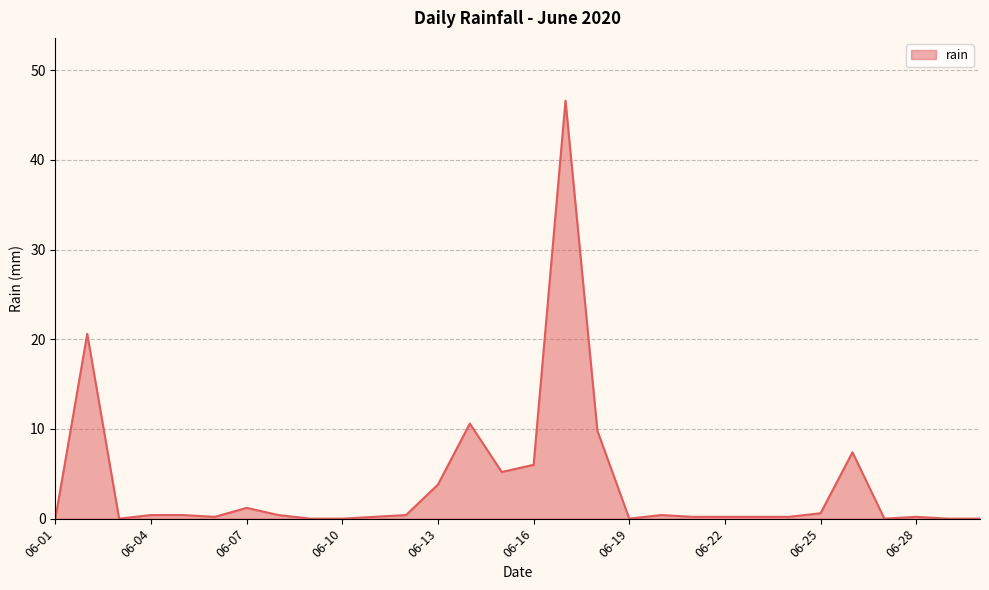

What is the maximum value shown in the chart?

46.6